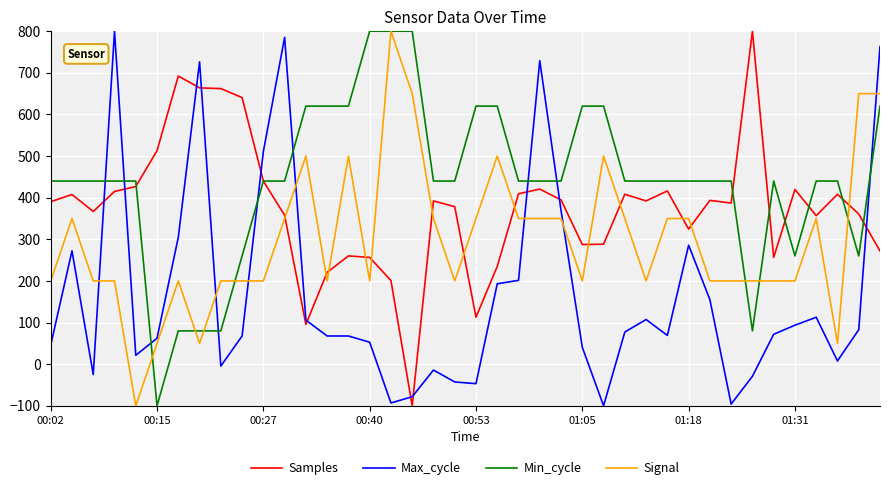

At how many categories does at least one series exceed 404?

40